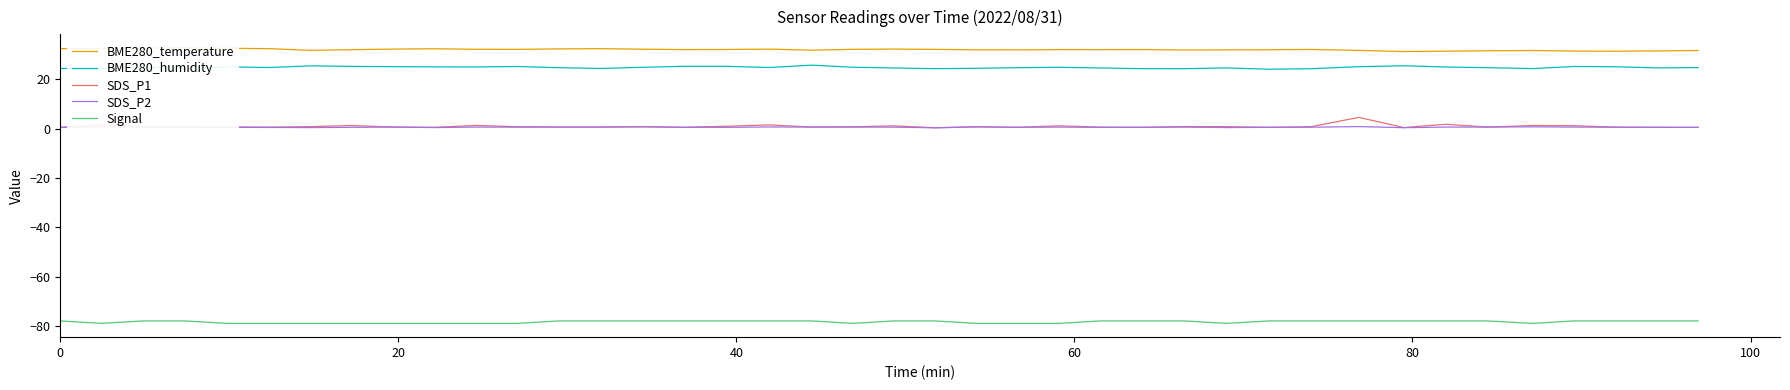

True or false: SDS_P1 and BME280_humidity intersect in this chart.

False